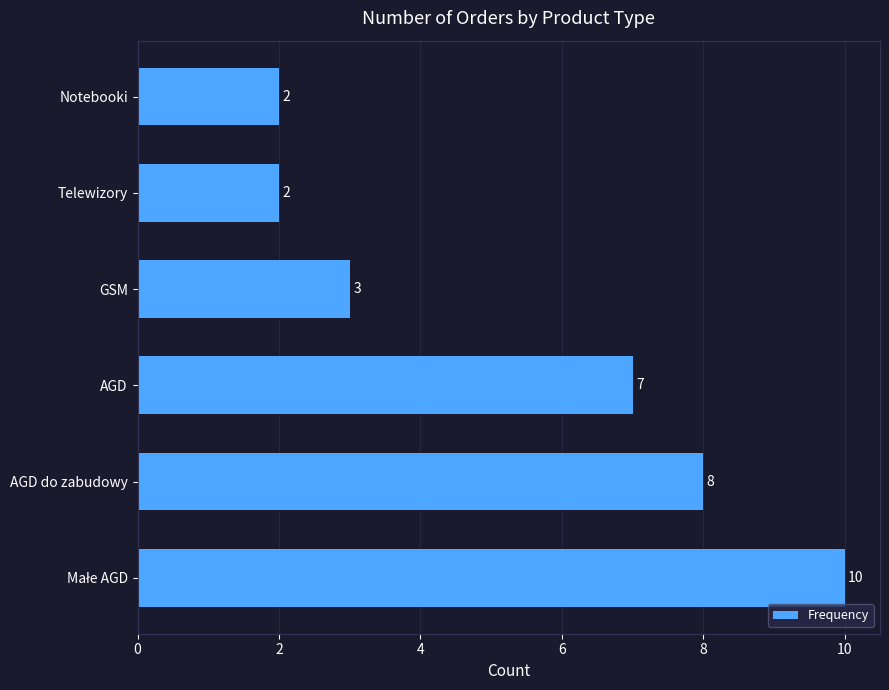

How many bars are there in total?

6